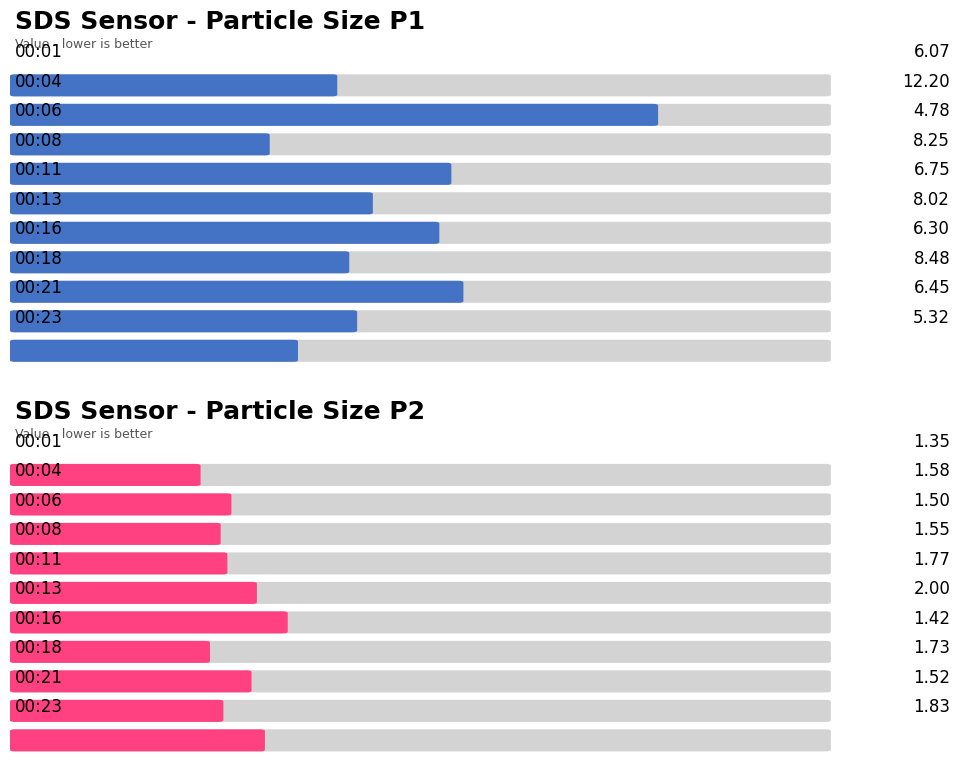

Reading left to right, extract all data points from this chart.

SDS_P1: 00:01=6.1	00:04=12.2	00:06=4.8	00:08=8.2	00:11=6.8	00:13=8.0	00:16=6.3	00:18=8.5	00:21=6.5	00:23=5.3
SDS_P2: 00:01=1.4	00:04=1.6	00:06=1.5	00:08=1.6	00:11=1.8	00:13=2.0	00:16=1.4	00:18=1.7	00:21=1.5	00:23=1.8